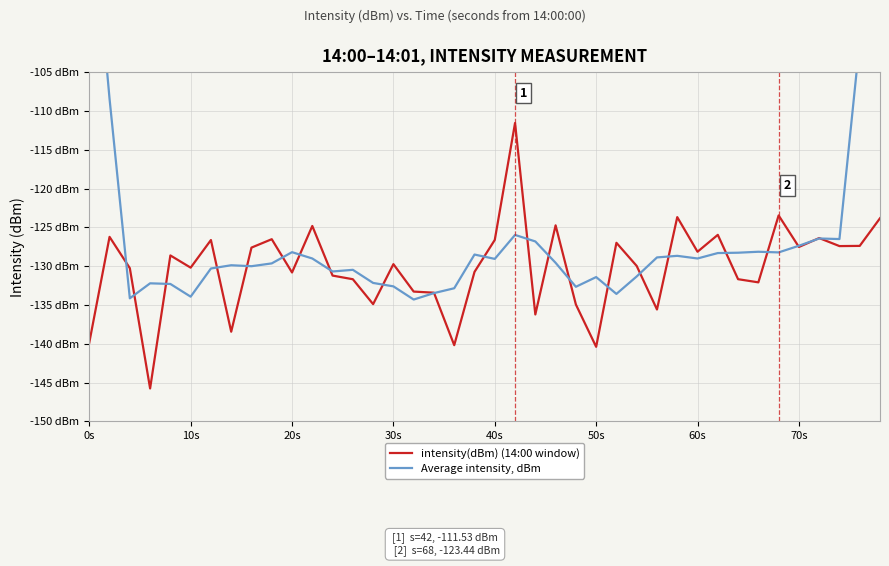

What is the value of the intensity(dBm) (14:00 window) point at the 4th from the left?

-145.8